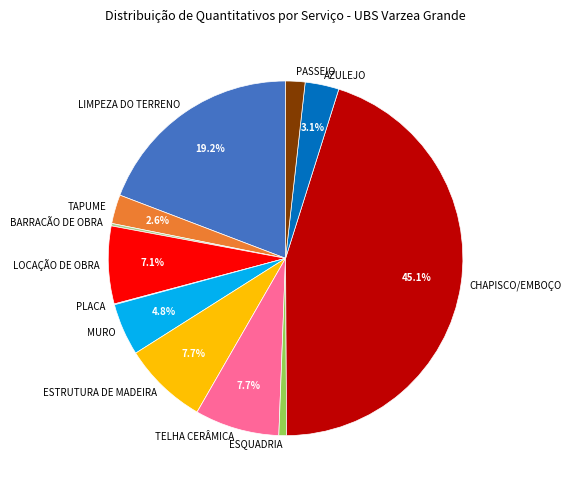

Do AZULEJO and LIMPEZA DO TERRENO together represent more than half of the pie?

No